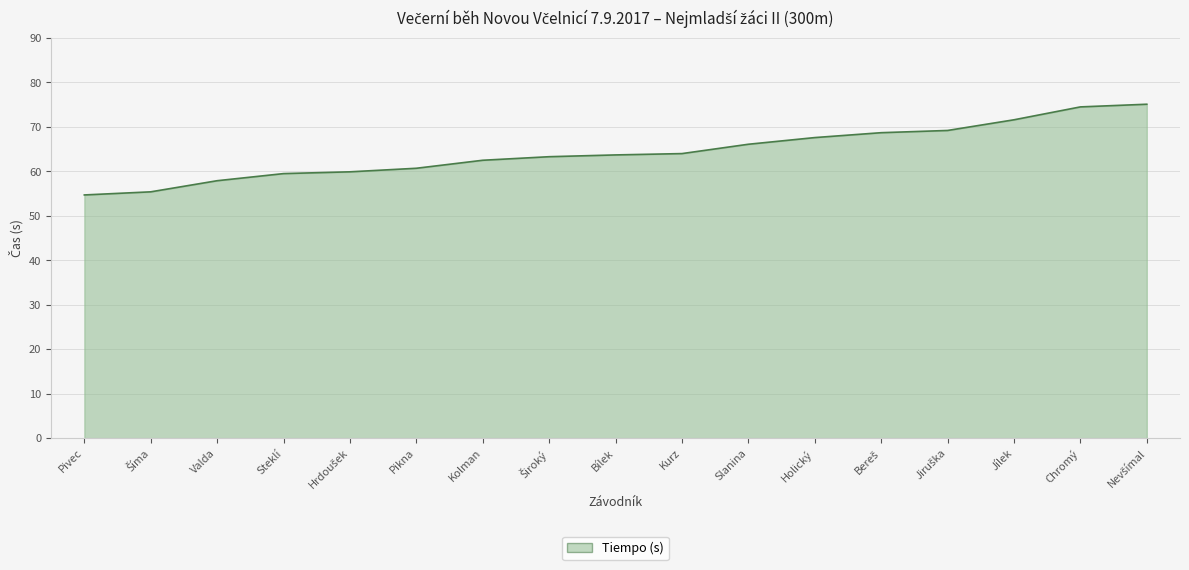

Read the value at Steklí.

59.5